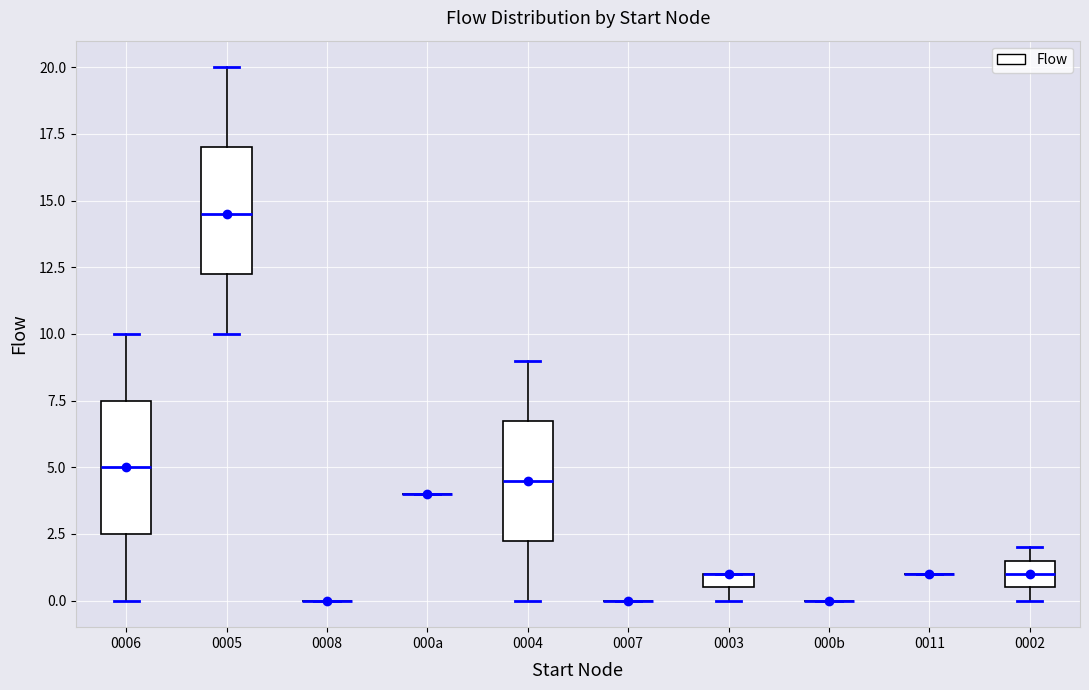

Where does the upper whisker of the box for 0006 end on the y-axis? The values are not printed on the chart, so give them approximately, as read against the axis.

10.0